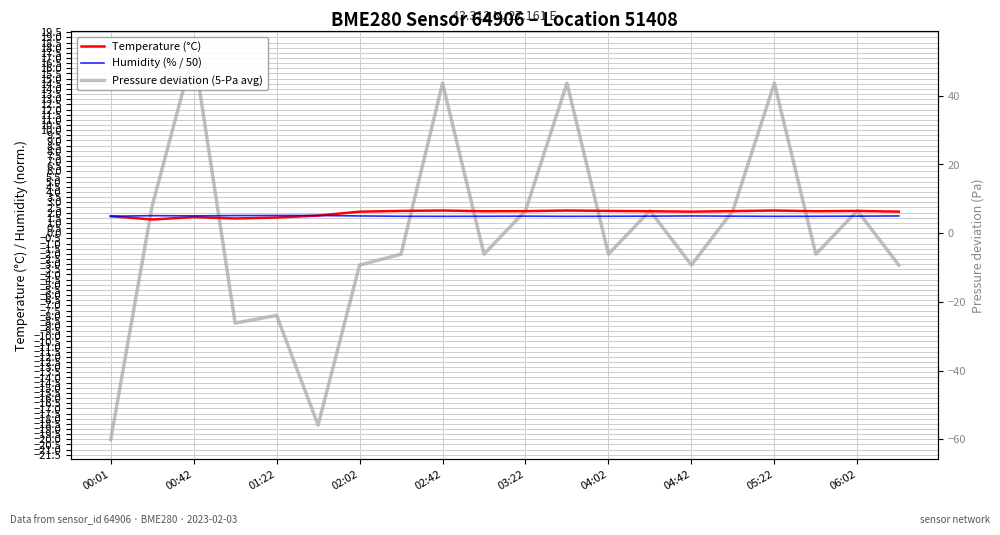

Does the chart display data point markers on the line(s)?

No